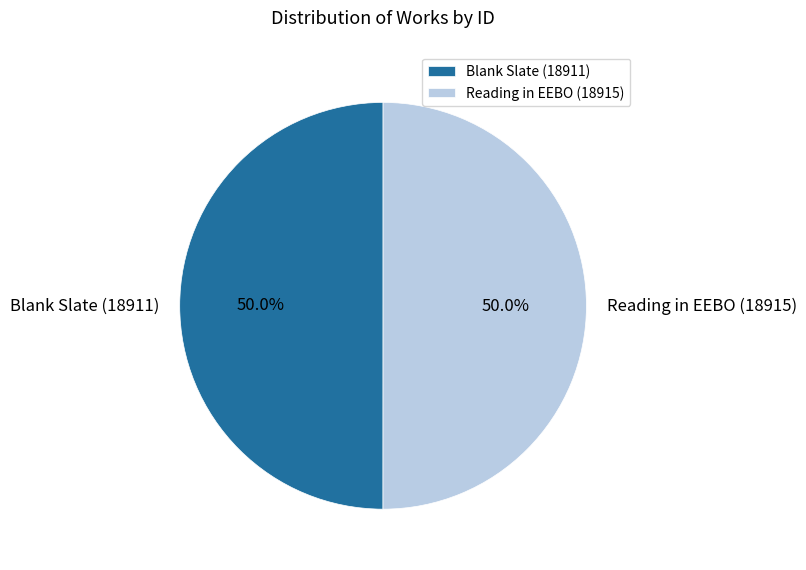

How many segments does this pie chart have?

2